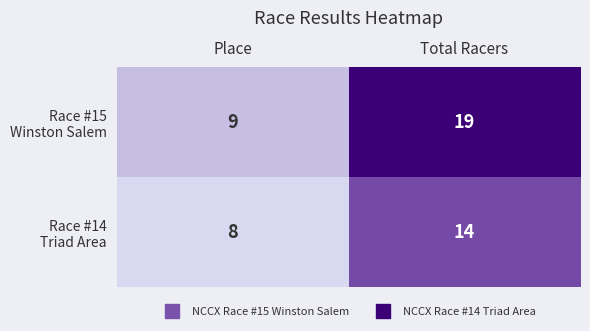

What is the smallest value displayed?

8